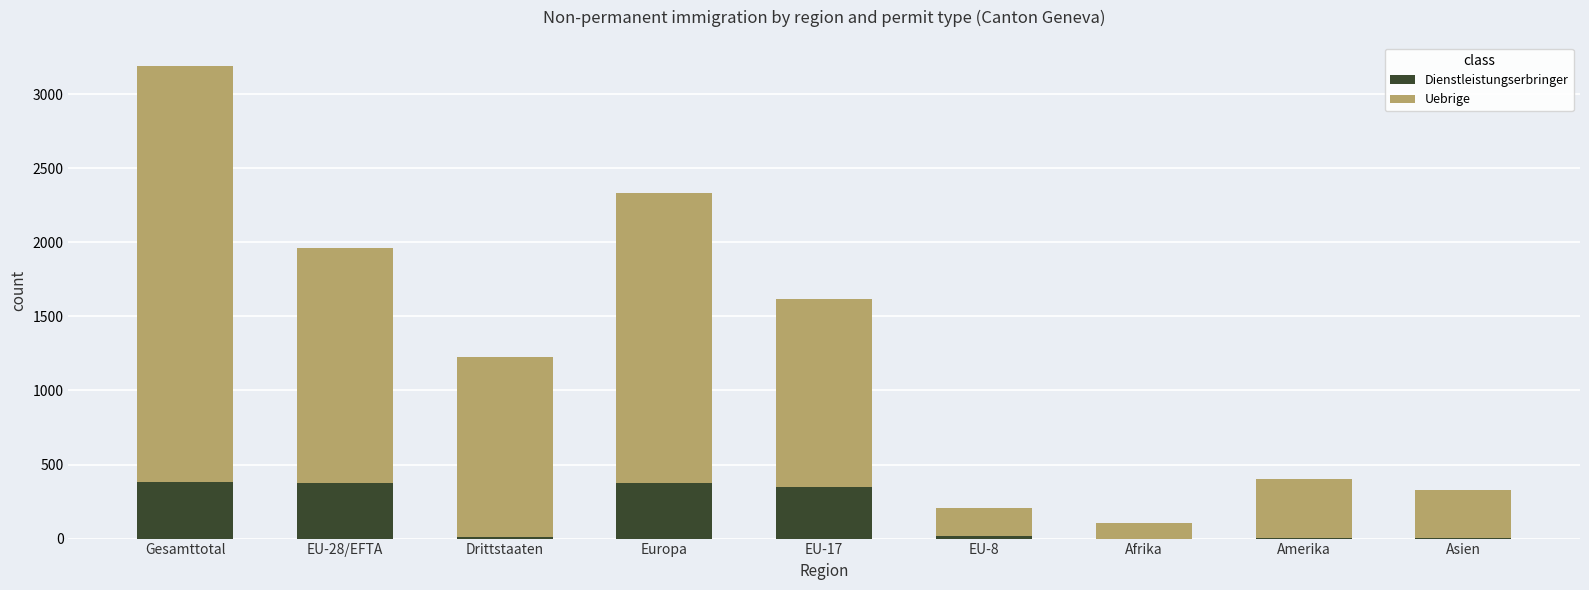

At which category is the sum across all series the highest?

Gesamttotal